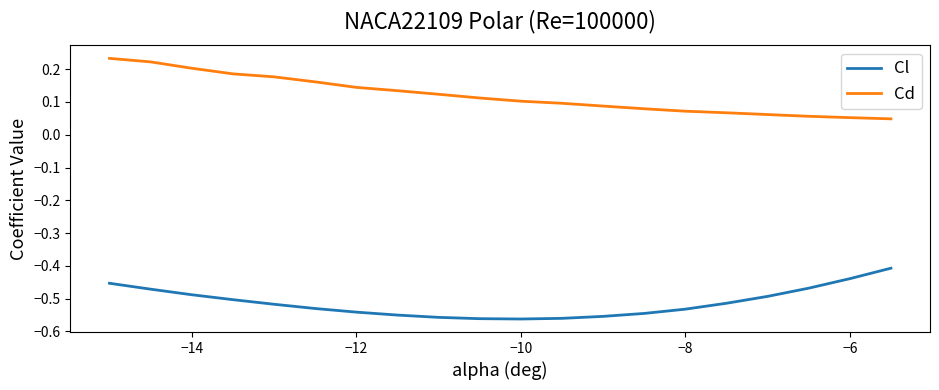

What are all the series names shown in the legend?

Cl, Cd